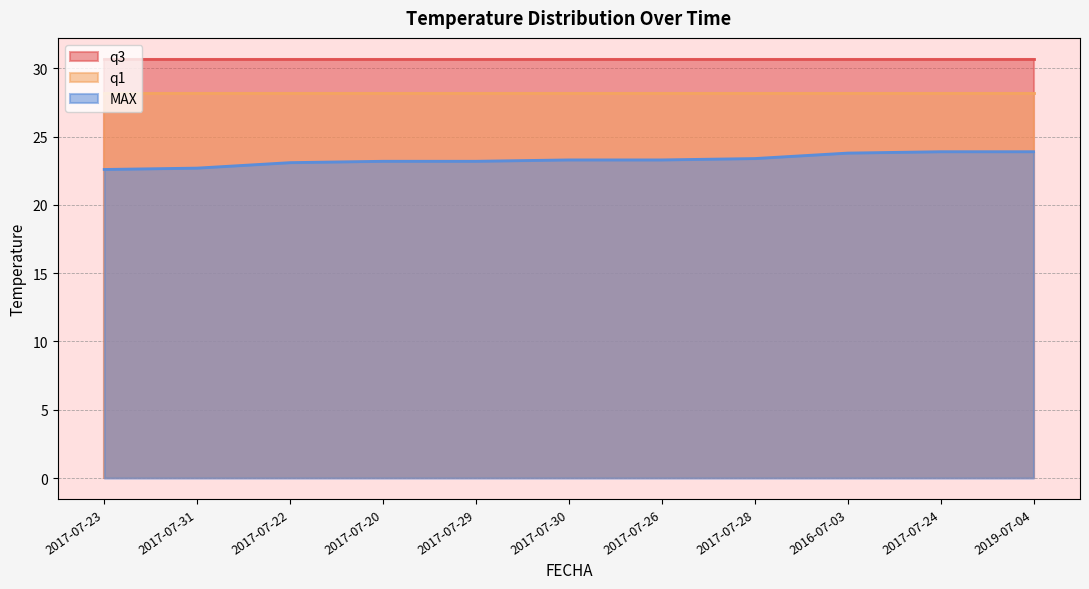

Which series has the largest range (max minus min)?

MAX